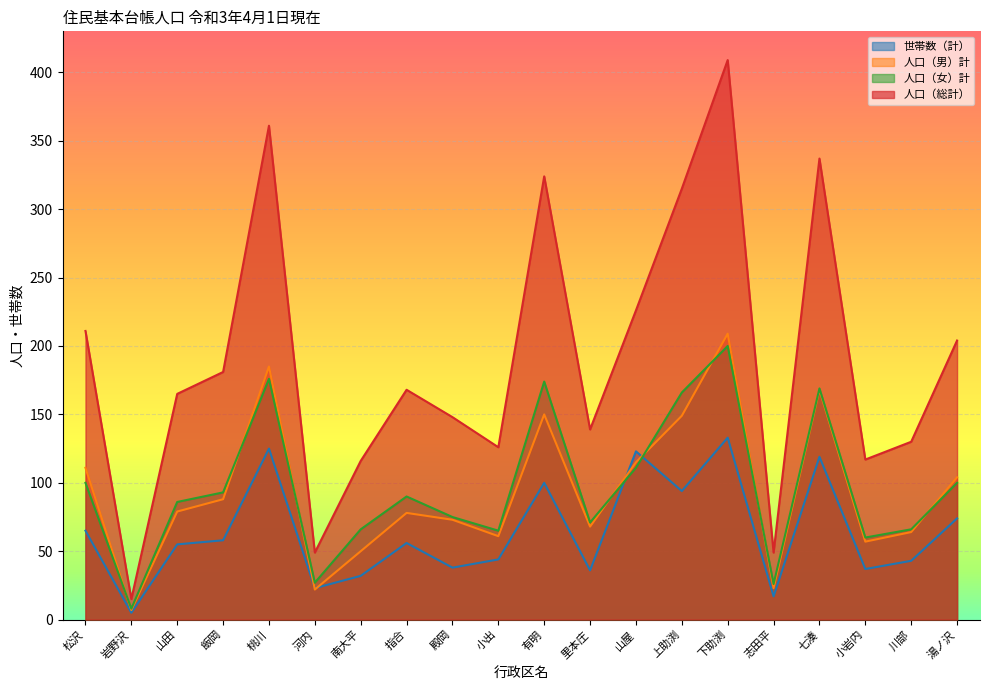

True or false: 人口（総計） and 世帯数（計） cross at least once.

False